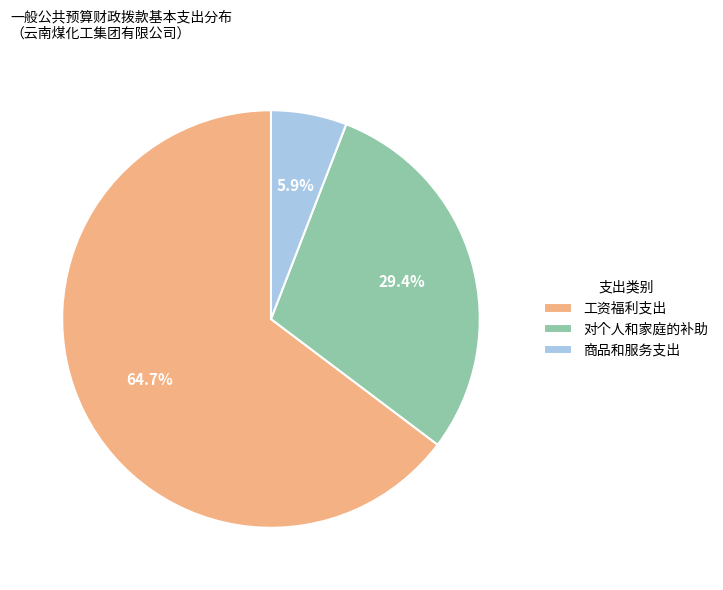

Which slice is the largest?

工资福利支出